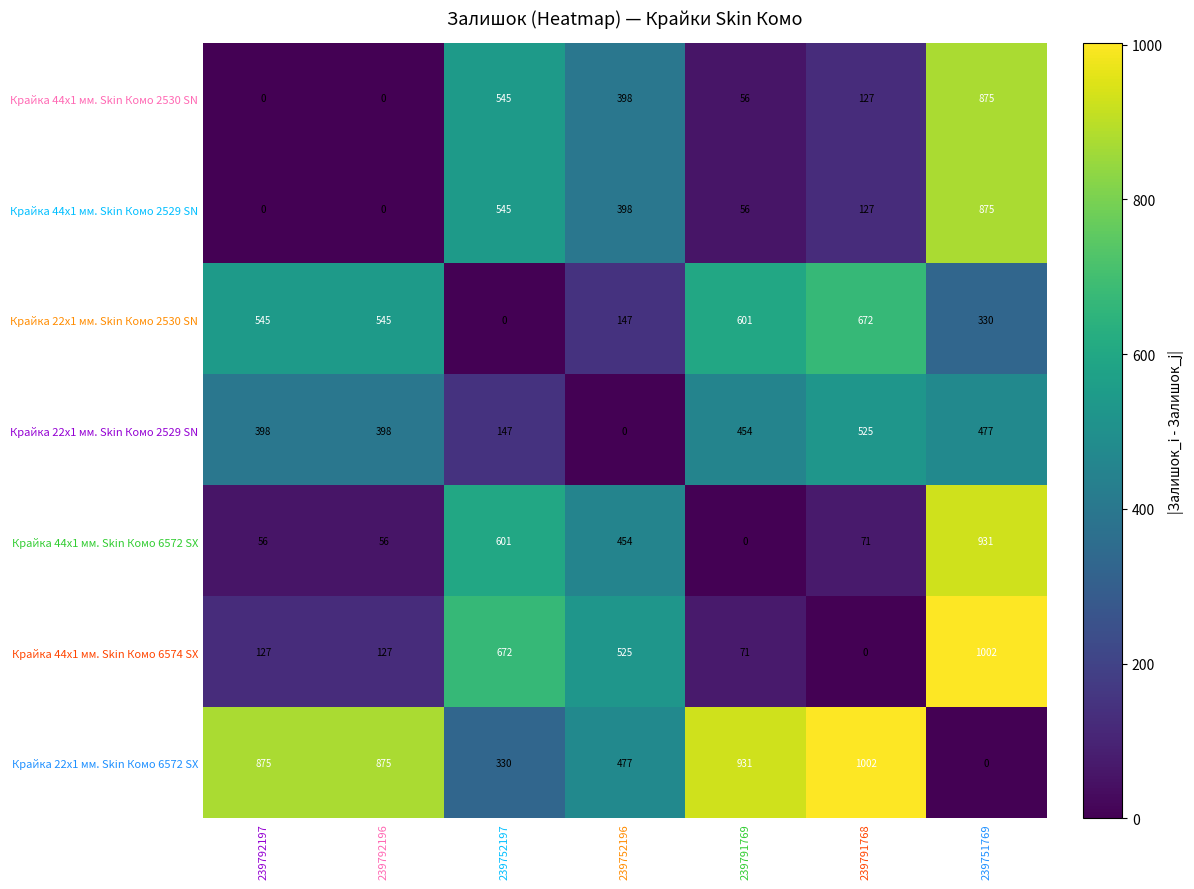

At how many categories does at least one series exceed 389?

7